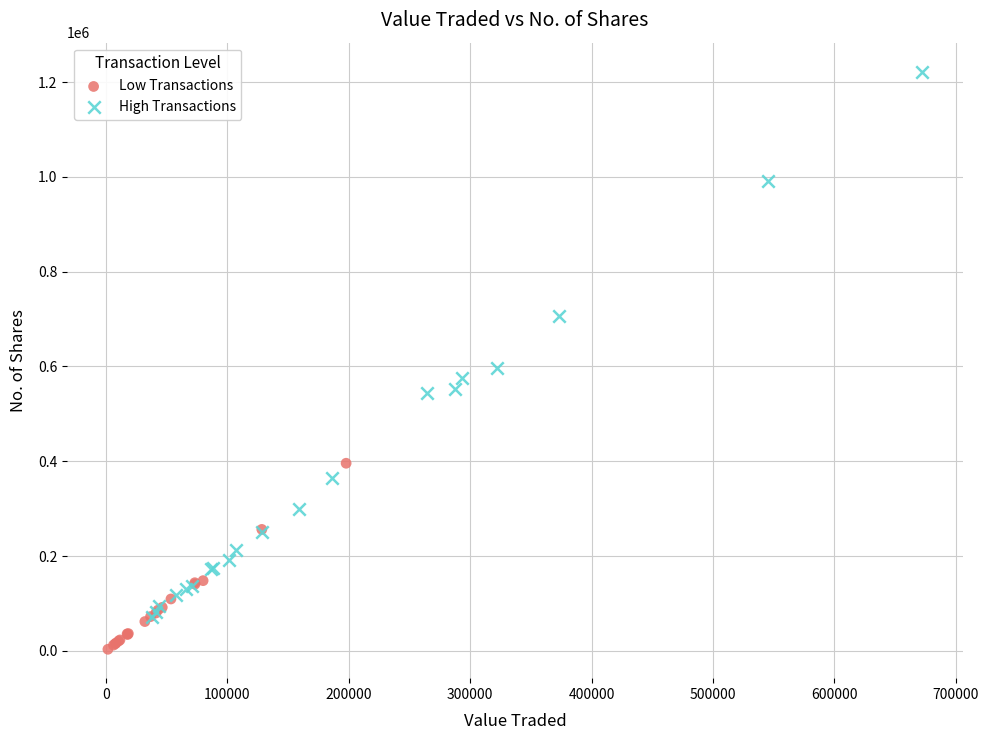

Which series reaches the minimum Y coordinate?

Low Transactions